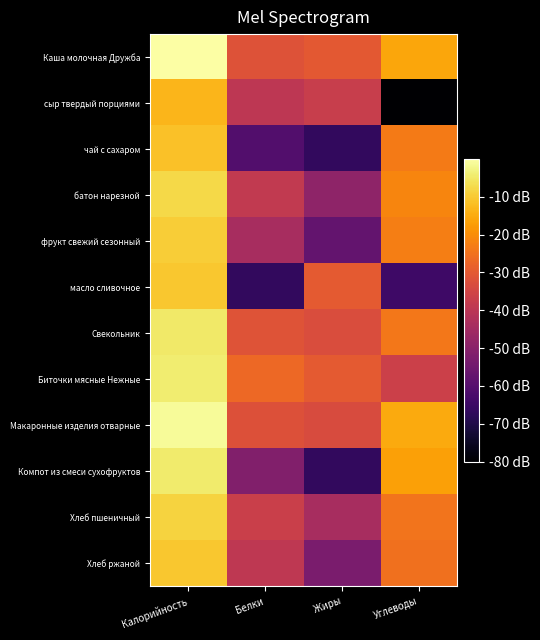

Between Жиры and Углеводы, which is larger?

Углеводы